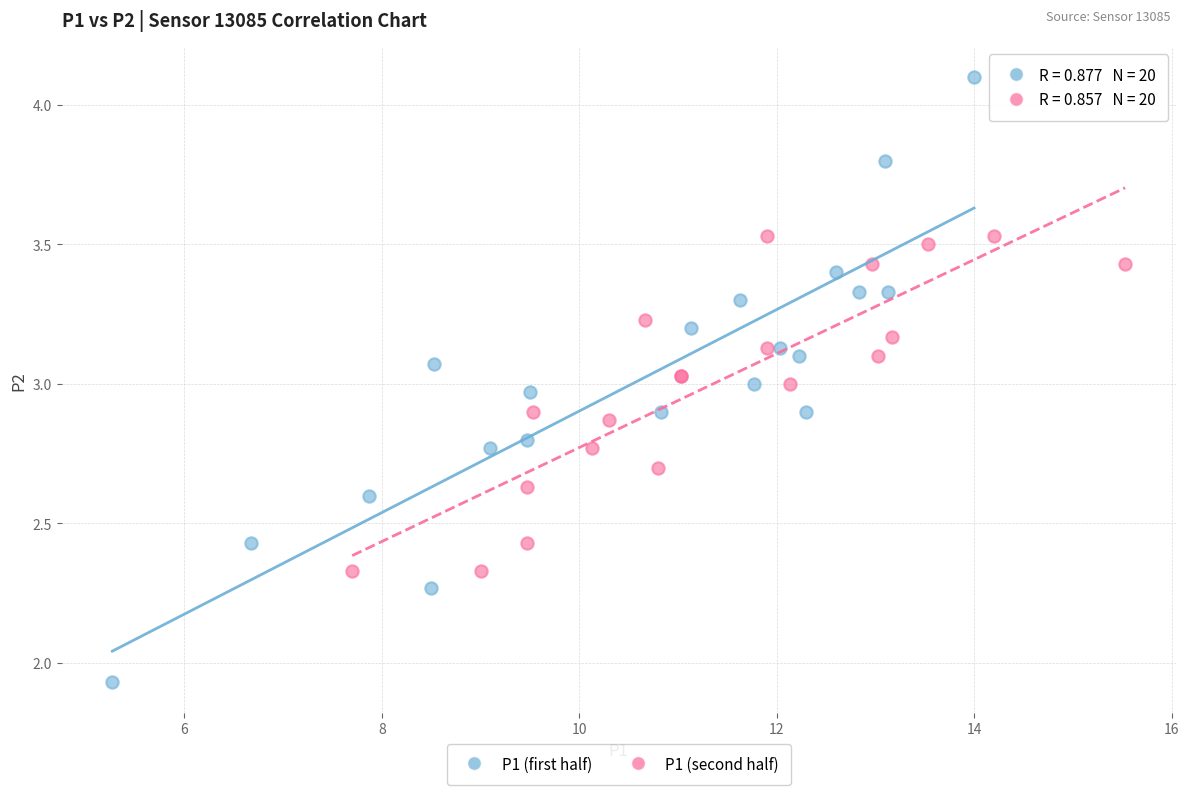

Which series reaches the maximum Y coordinate?

P1 (first half)